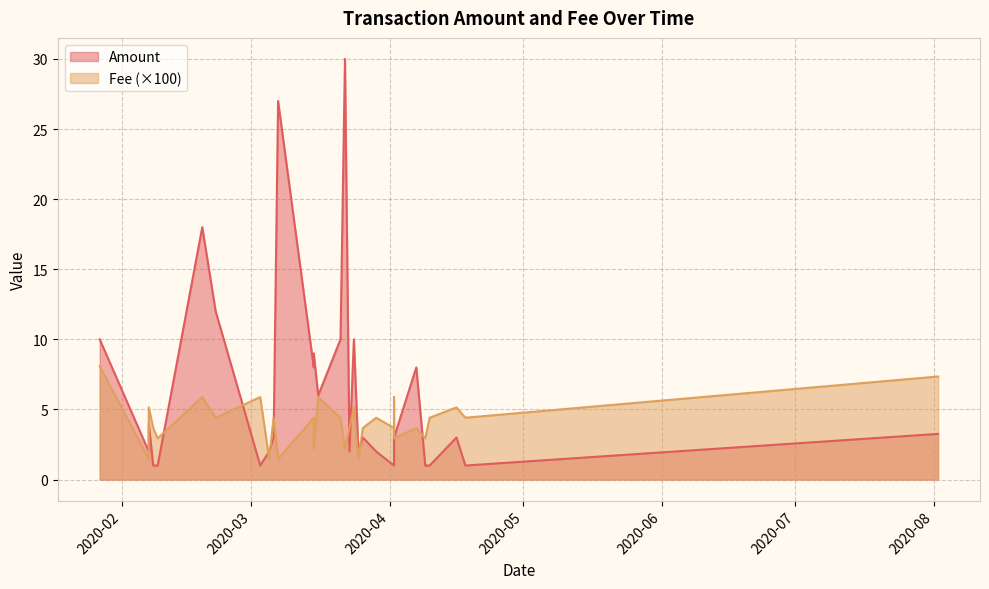

How many data points does each series have?

30